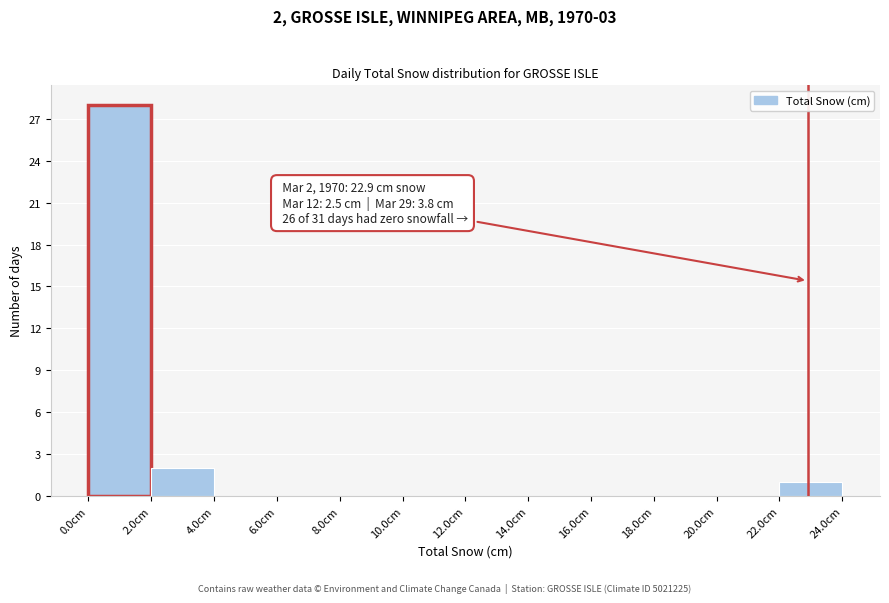

Which range on the x-axis has the tallest bar?

0 to 2